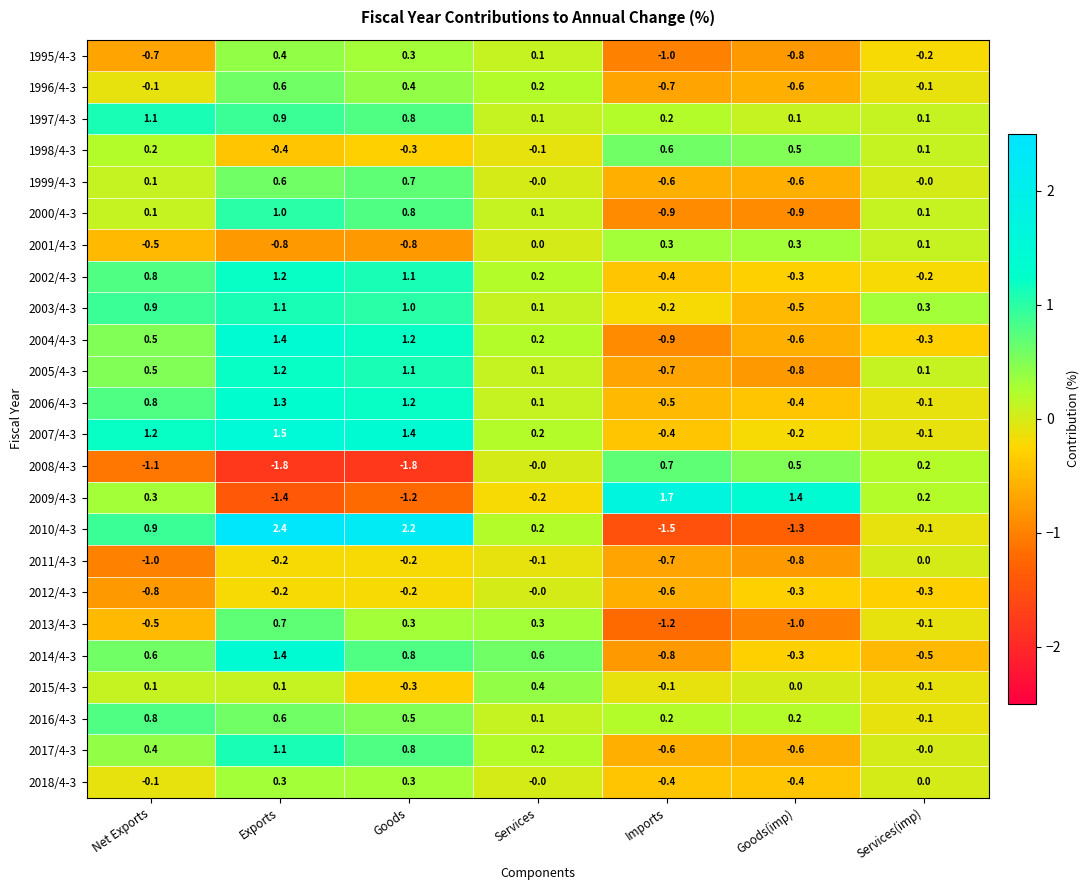

How many distinct data groups are displayed?

24